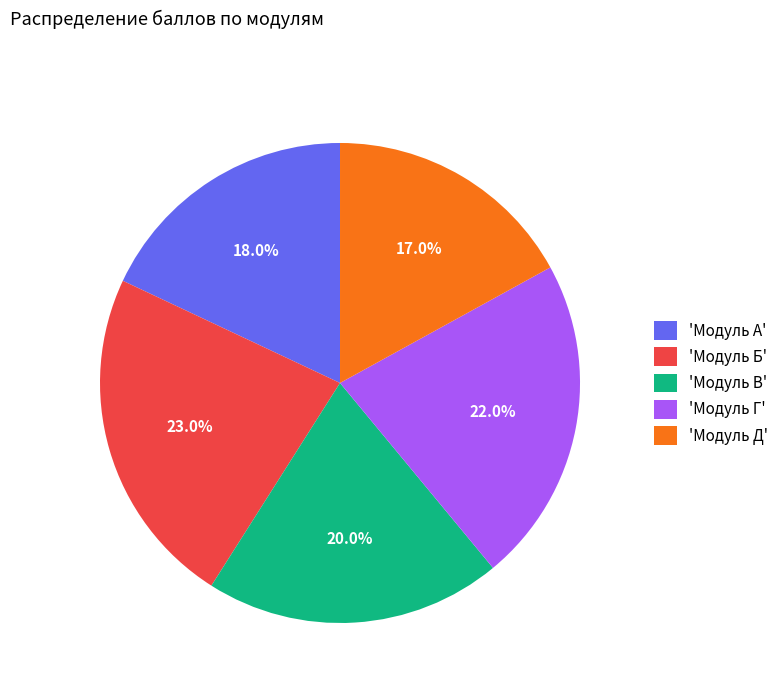

Rank the categories by value from highest to lowest.

'Модуль Б', 'Модуль Г', 'Модуль В', 'Модуль А', 'Модуль Д'